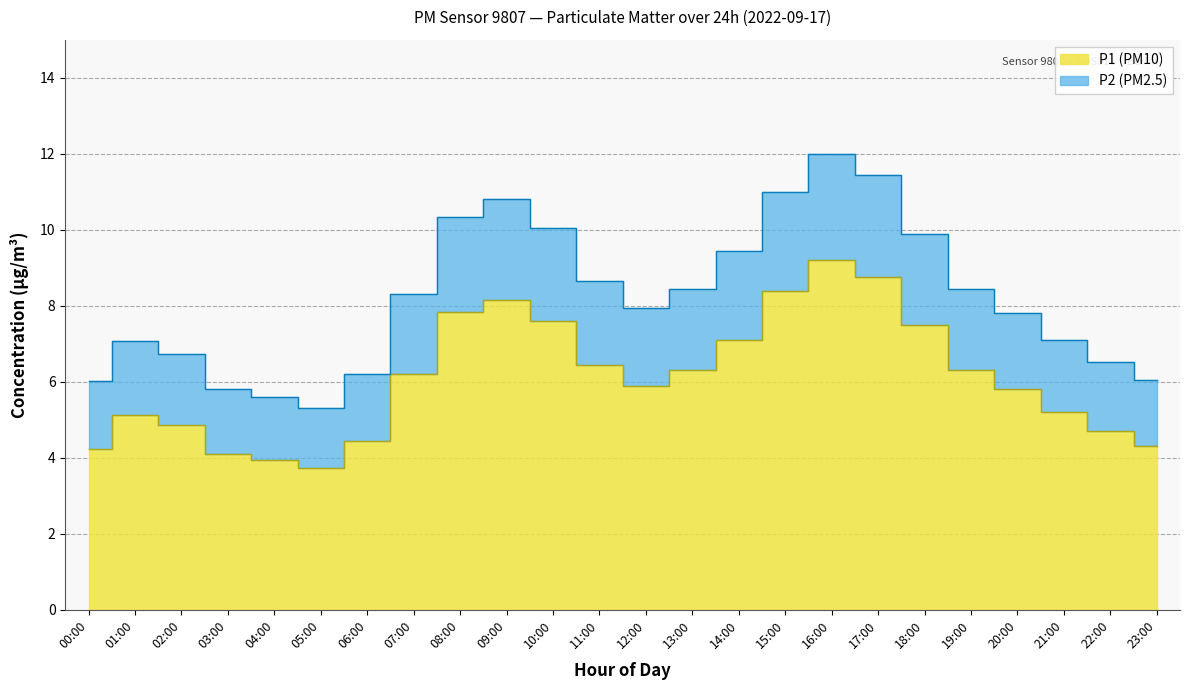

What is the value of the P2 point at the 5th from the left?

5.6